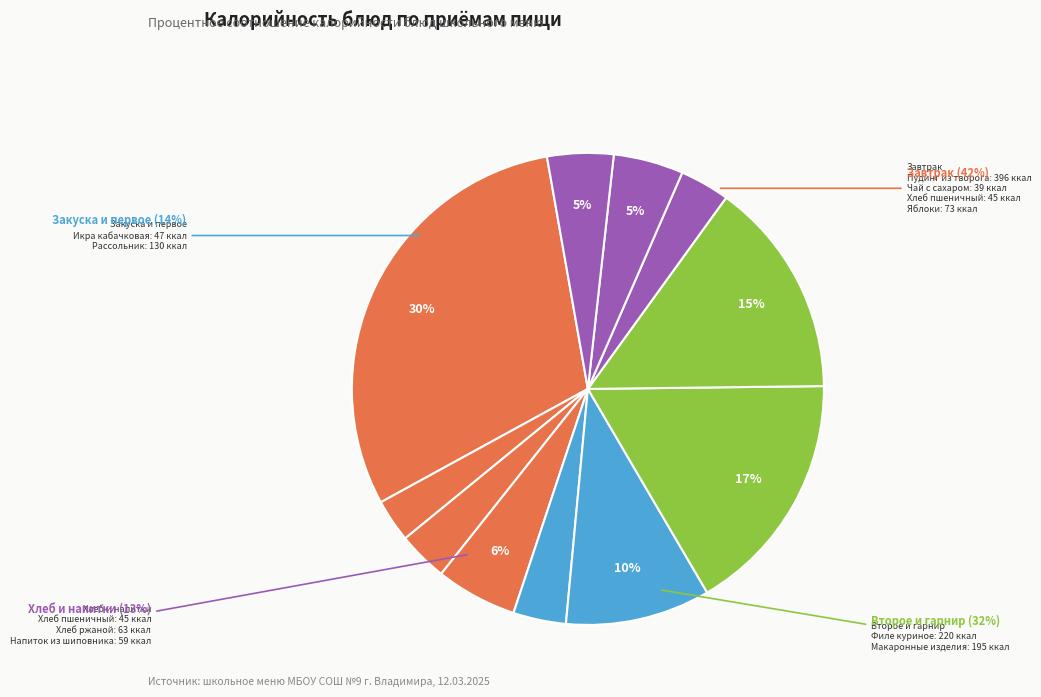

How many slices are in this pie chart?

11